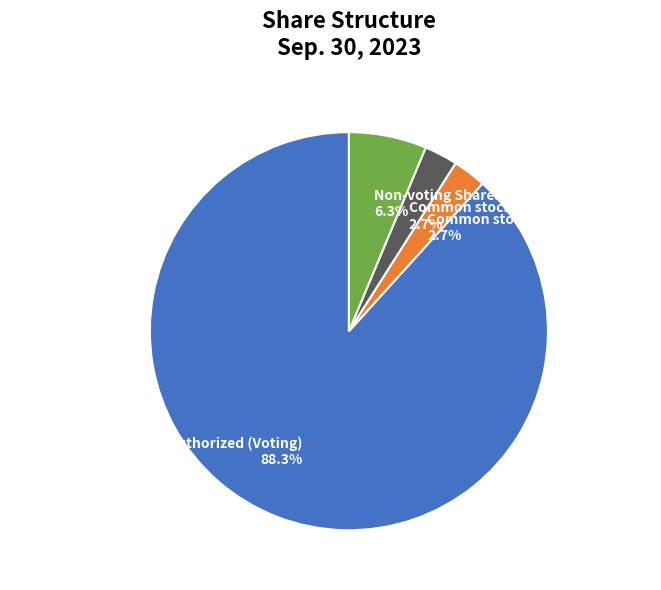

What percentage is the Common stock, shares outstanding slice, to the nearest percent?

3%